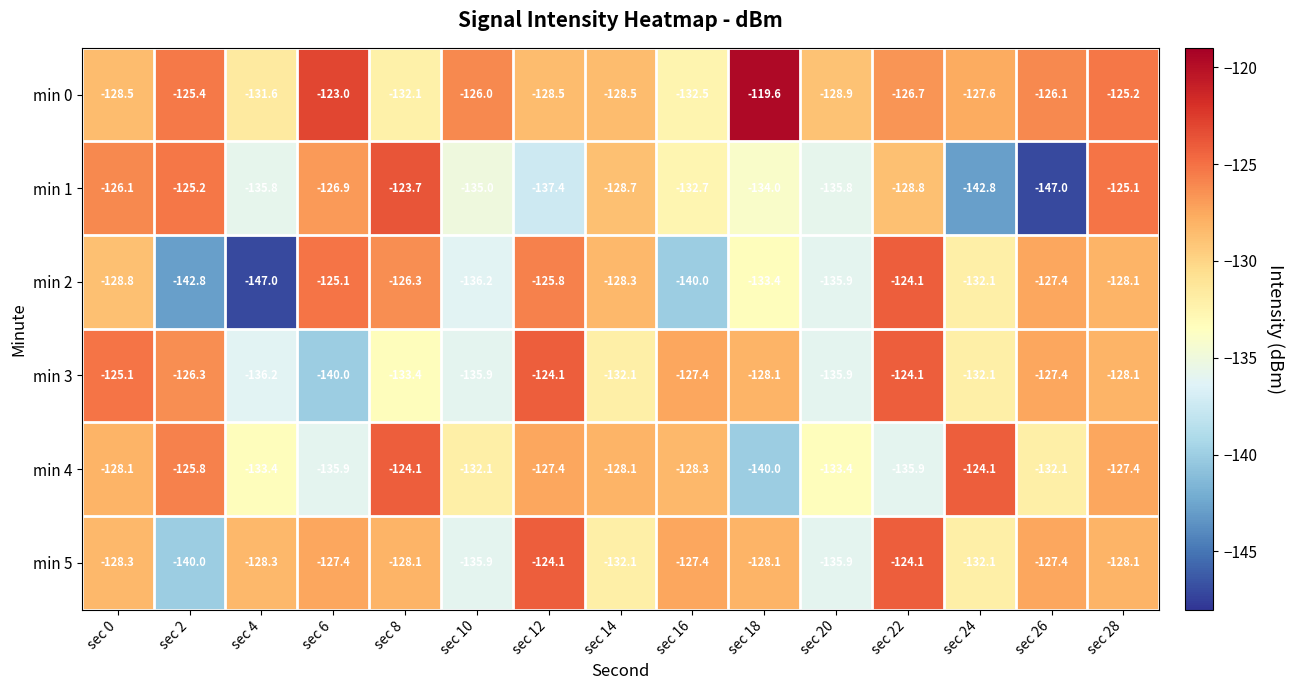

Count the number of categories in the chart.

15